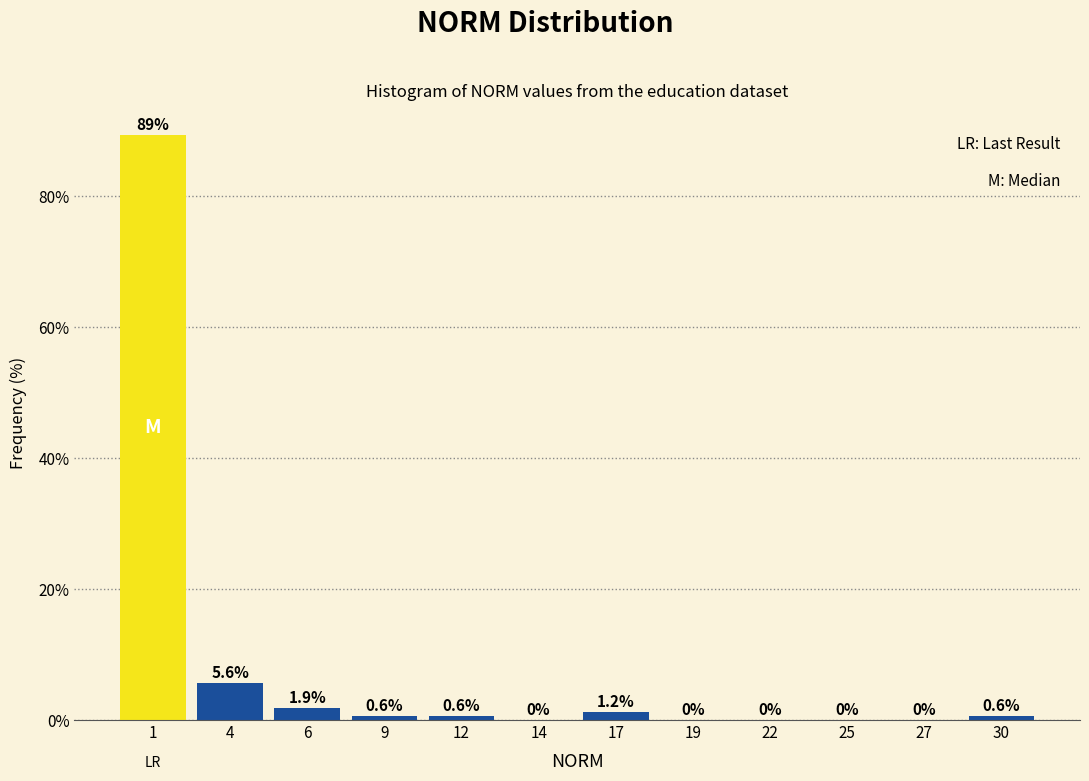

What is the greatest value displayed?

89.4